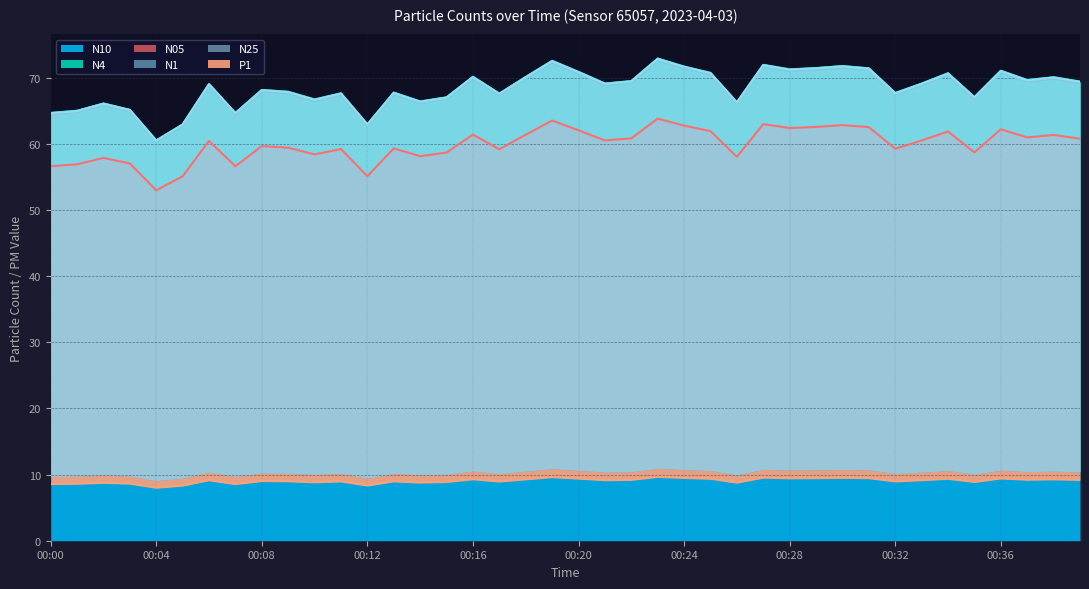

Rank the series by their maximum value, from lowest to highest.

P1, N05, N1, N25, N4, N10